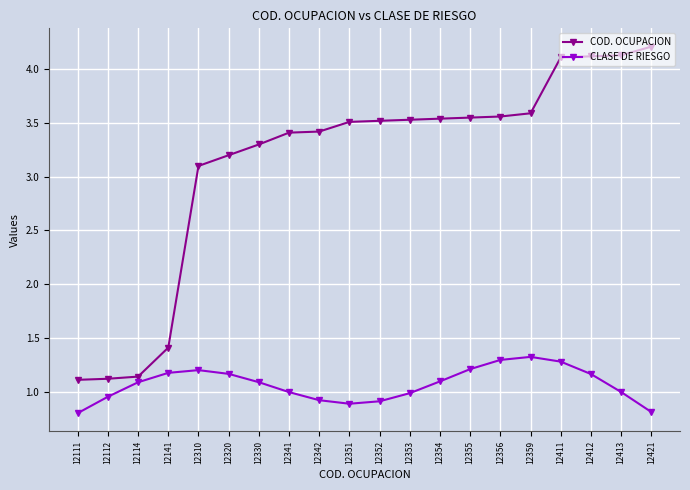

Rank the series by their maximum value, from highest to lowest.

COD. OCUPACION, CLASE DE RIESGO